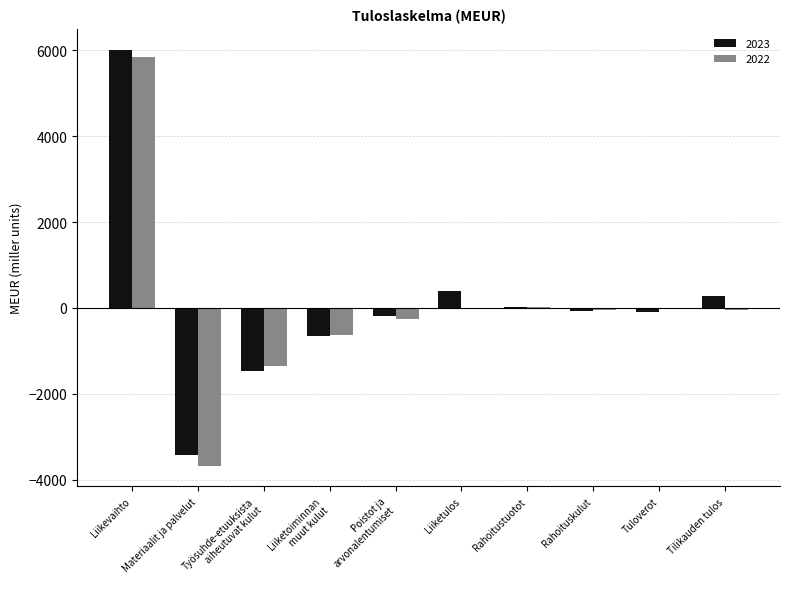

At which category is the sum across all series the highest?

Liikevaihto